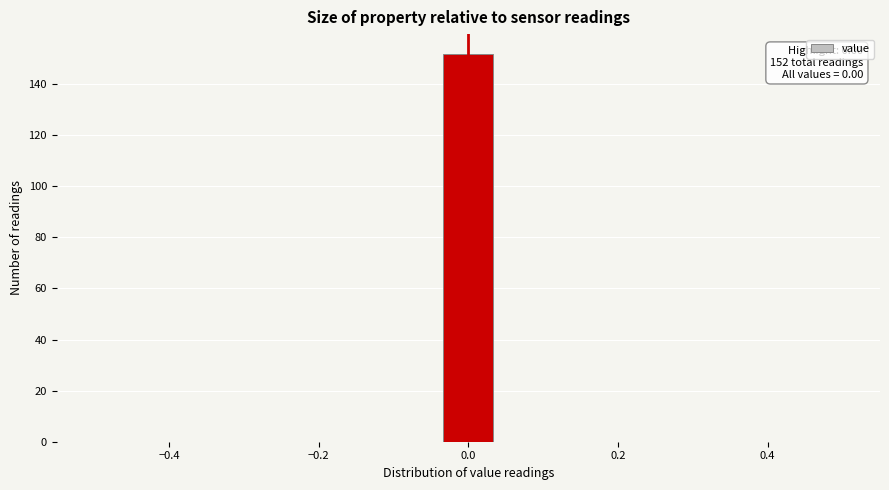

Around what value on the x-axis is the tallest bar? Give the approximate position of its centre, as read against the axis.

0.00